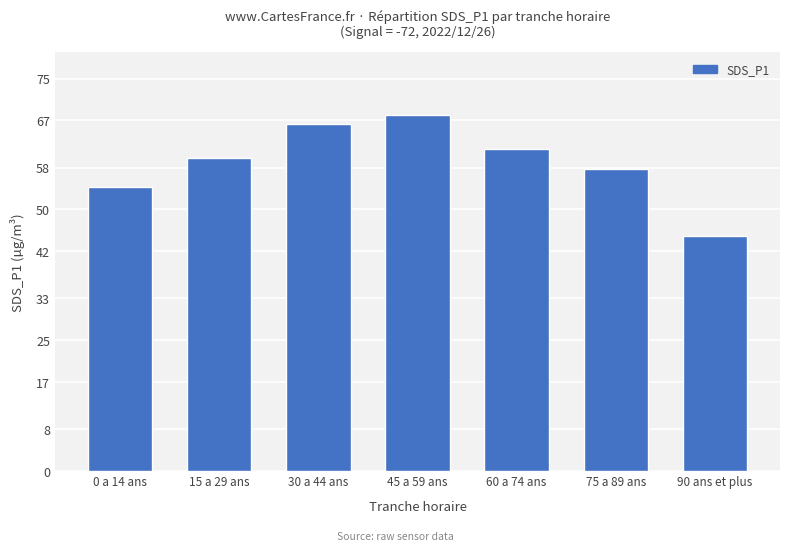

Is it true that the value at 15 a 29 ans is 82.0?

False